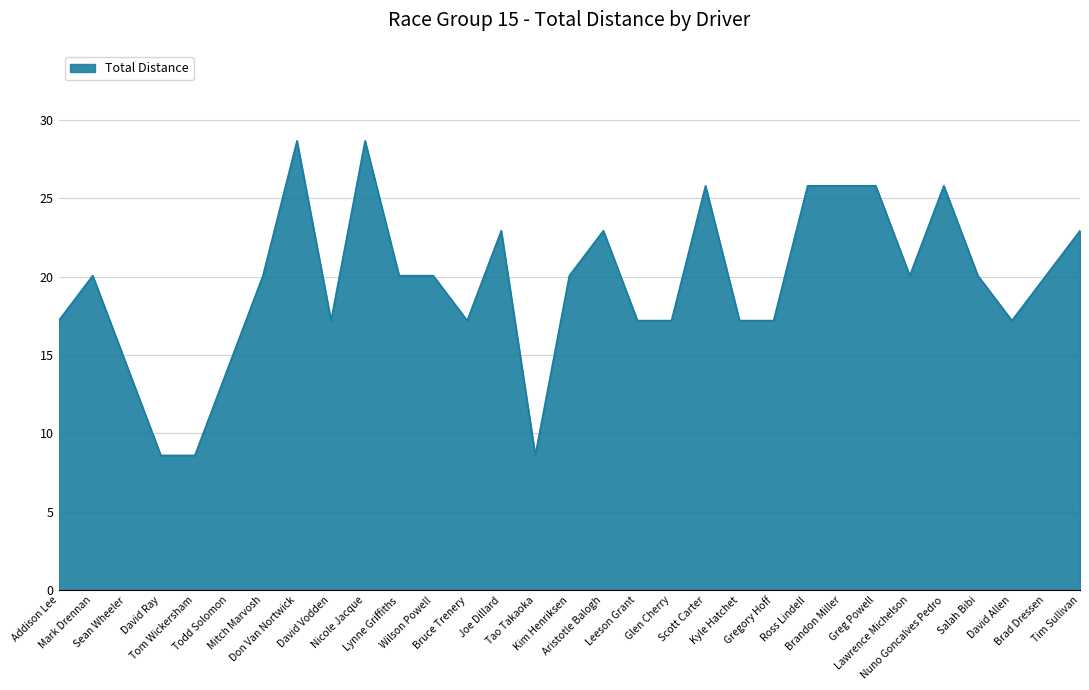

What is the difference between the maximum and minimum values?

20.1